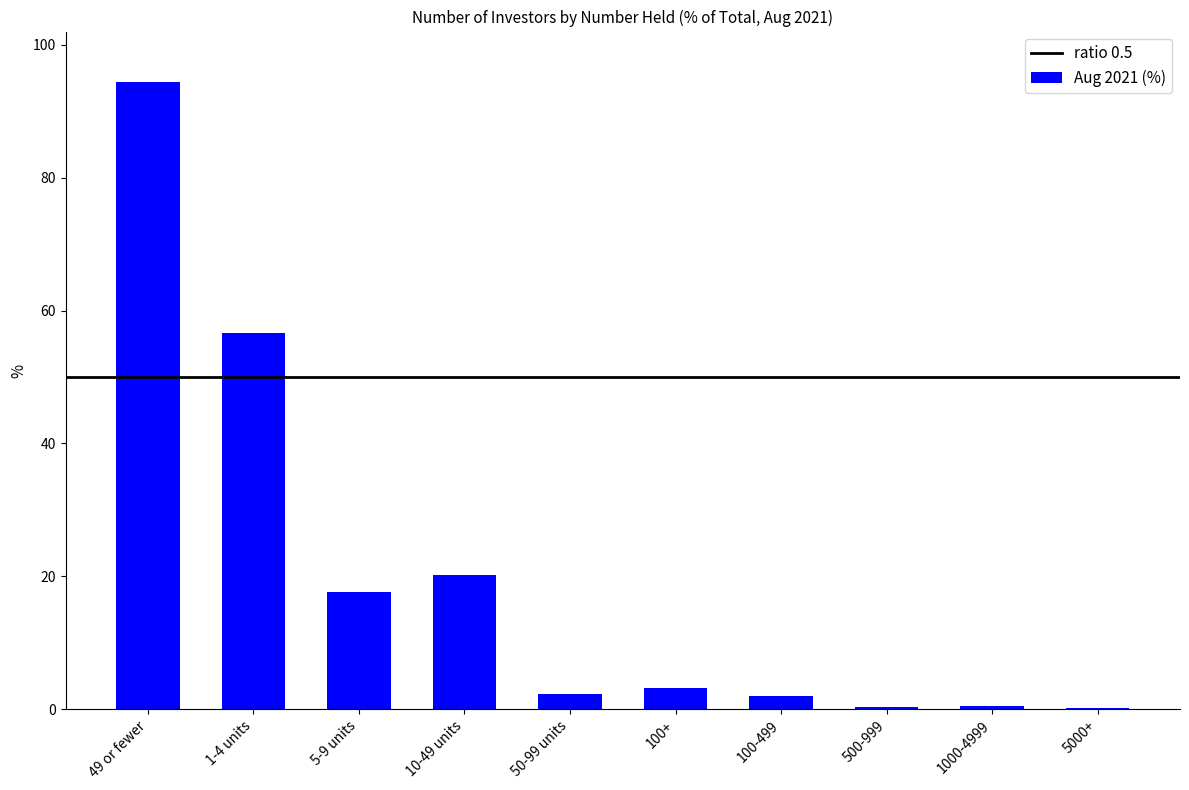

What is the change in value from 5-9 units to 100-499?

-15.6